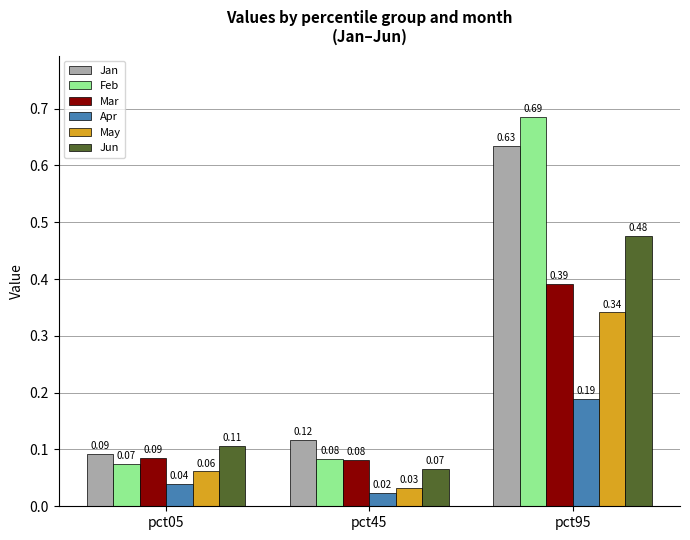

What is the sum of all Jan values?

0.8